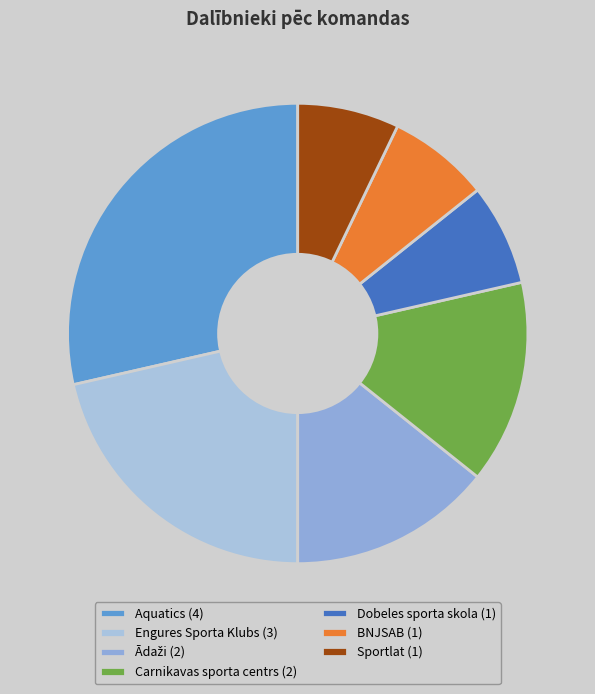

Count the number of slices in the pie.

7